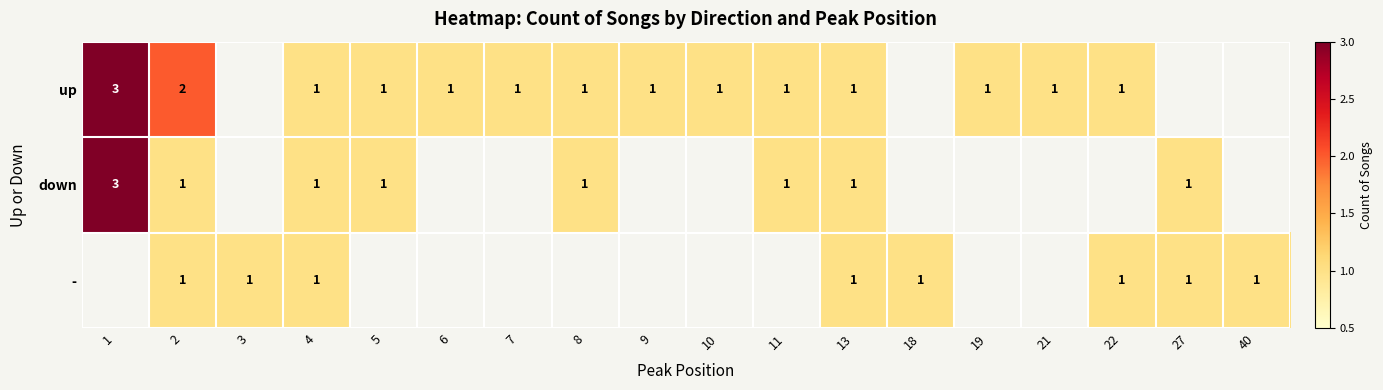

The value of down at 1 is 3. True or false?

True